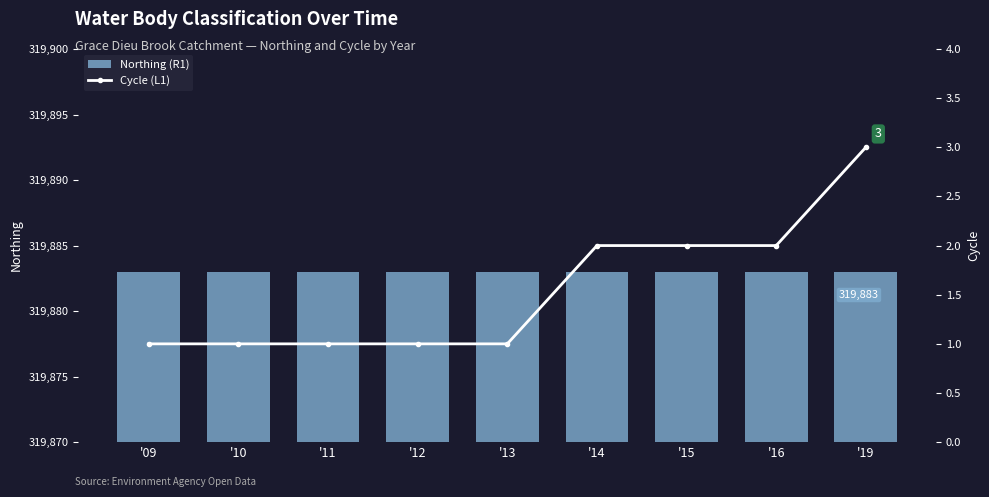

Which series has the widest spread of values?

Cycle (L1)